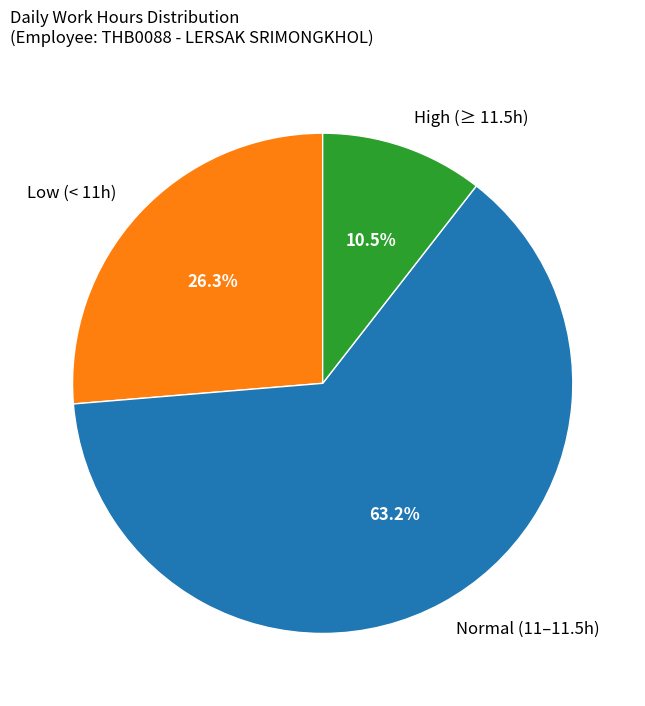

What percentage is NOT represented by Low (< 11h)?

73.7%